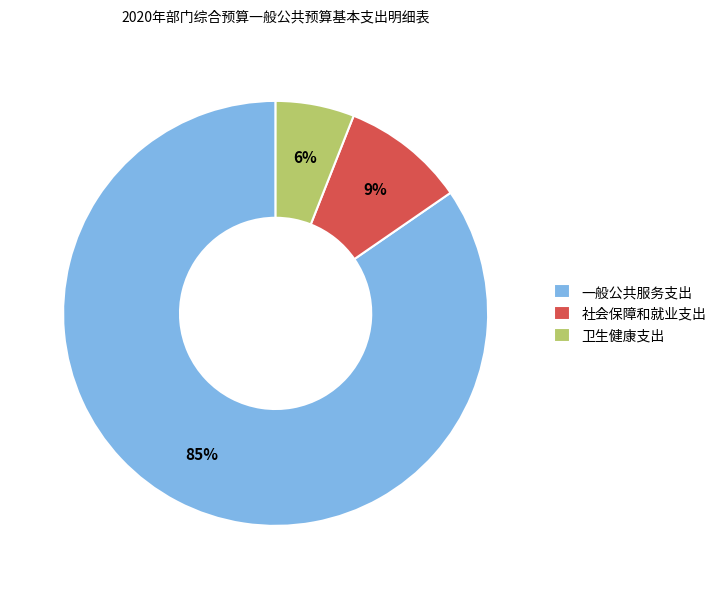

The 卫生健康支出 slice represents 6% of the pie. True or false?

True